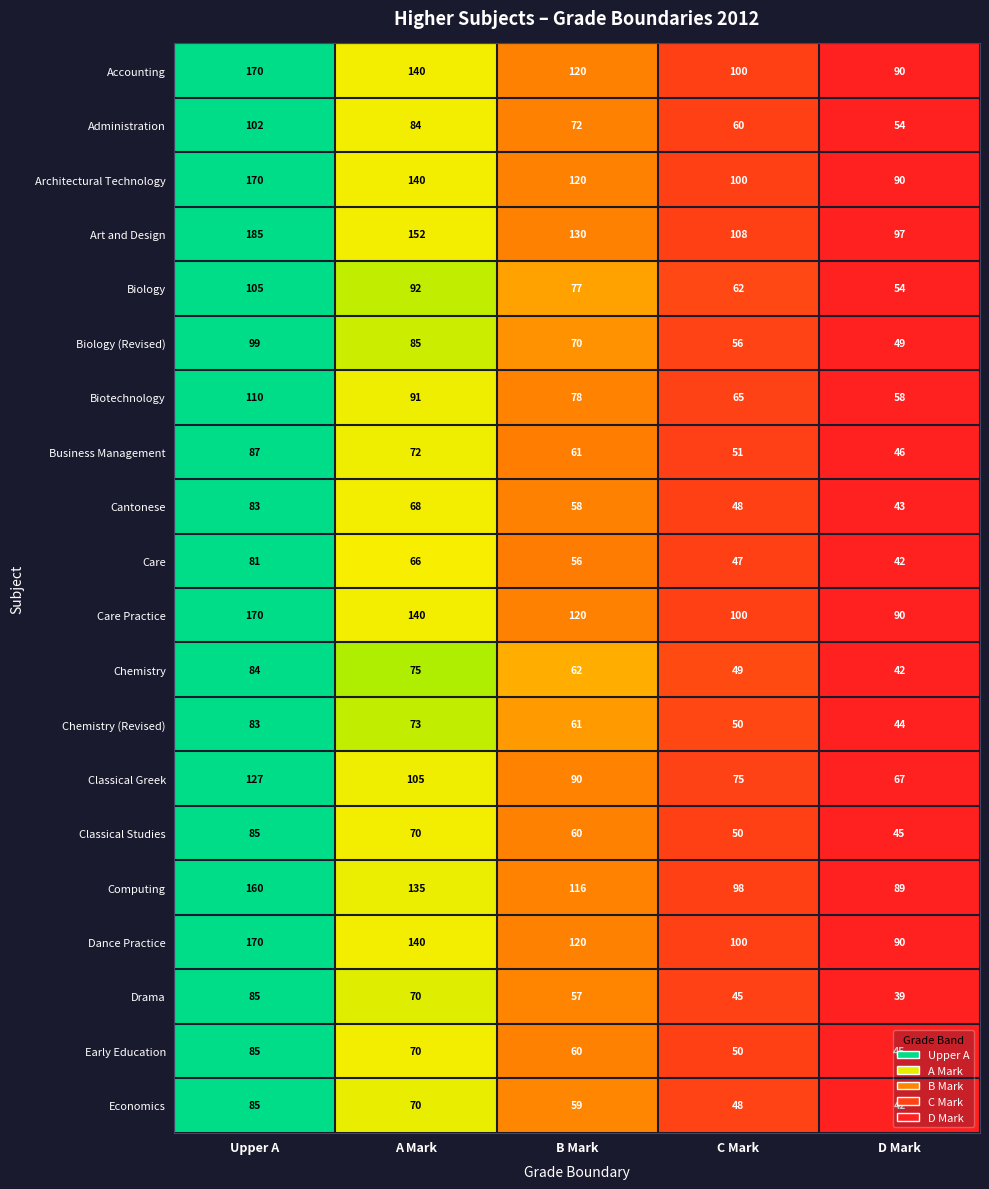

List the labels in order of Care value, largest first.

Upper A, A Mark, B Mark, C Mark, D Mark